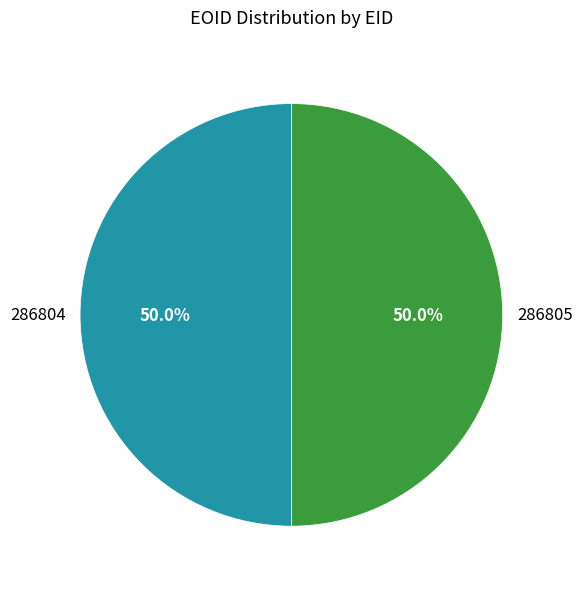

How many slices are in this pie chart?

2